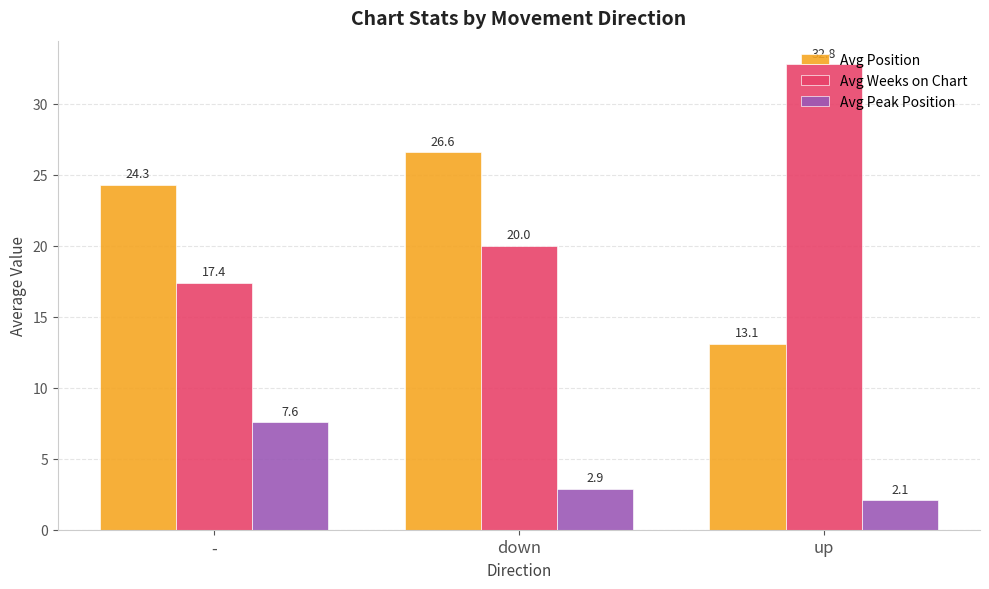

What is the maximum value shown in the chart?

32.8